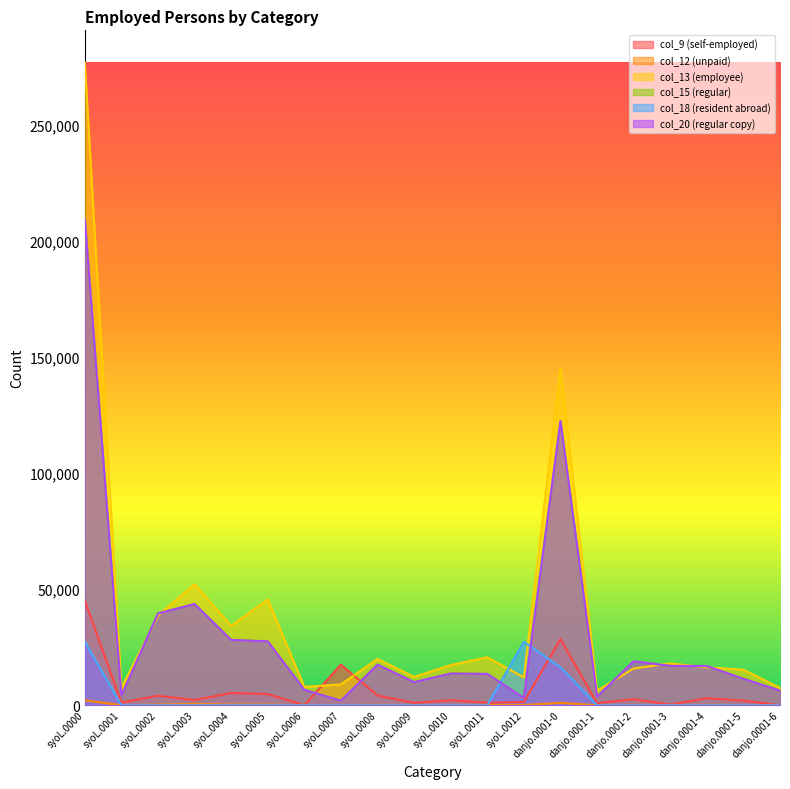

What position from the left is danjo.0001-2?

16